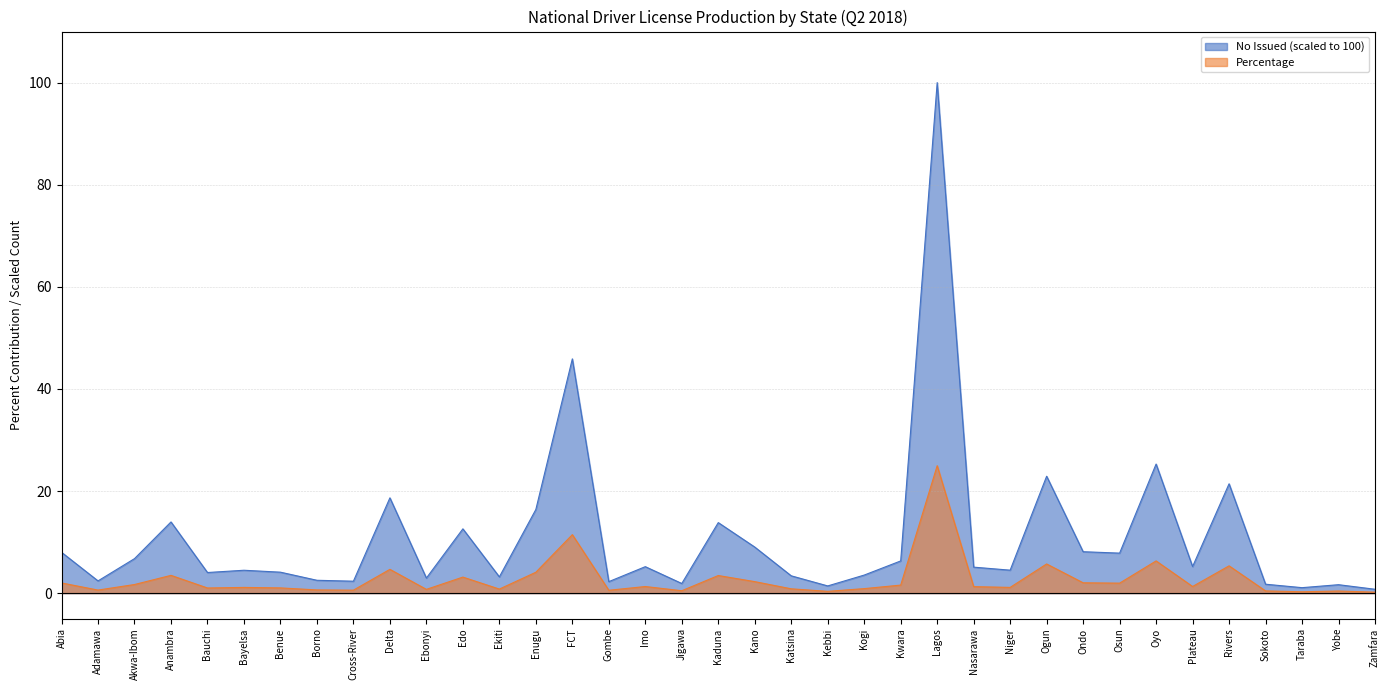

At which category does Percentage reach its first local peak?

Anambra